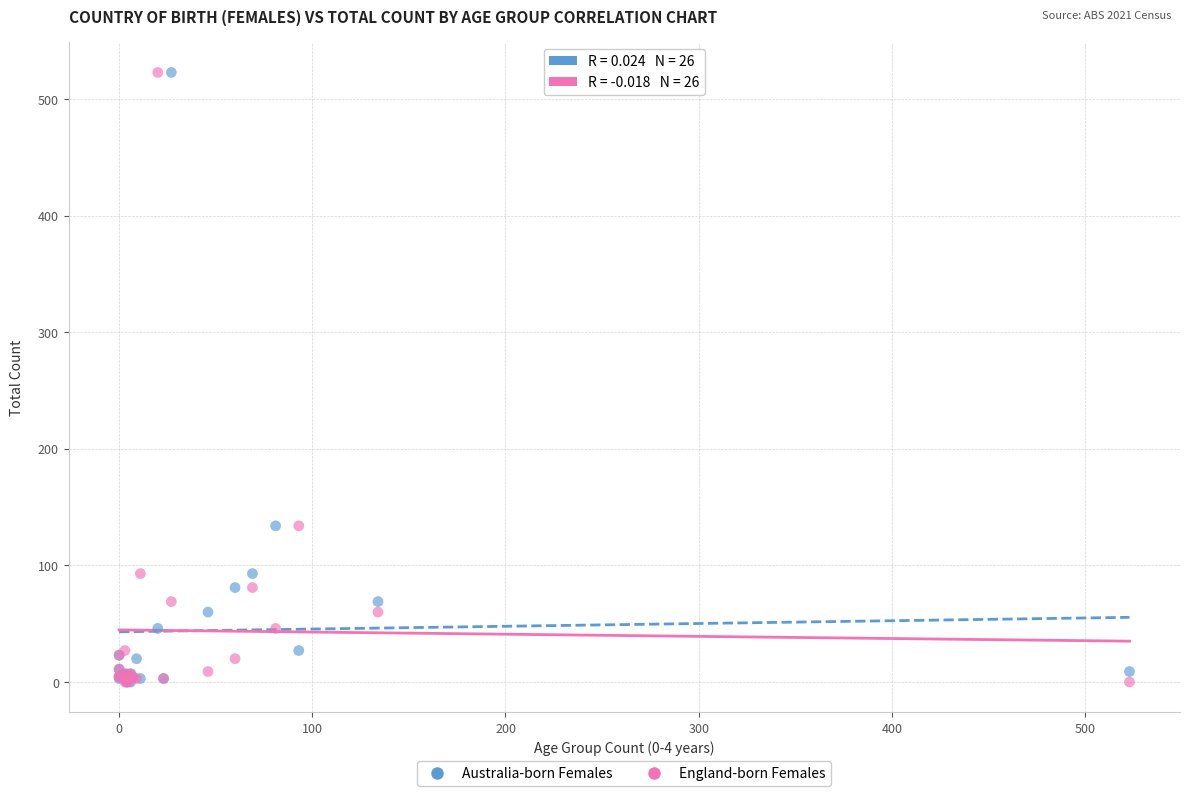

What are all the series names shown in the legend?

Australia-born Females, England-born Females